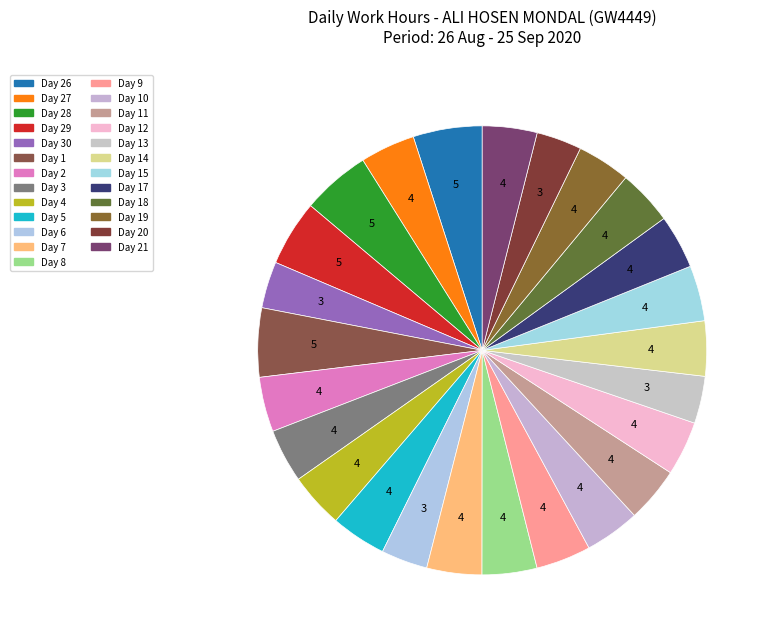

Which category has the biggest portion of the pie?

26